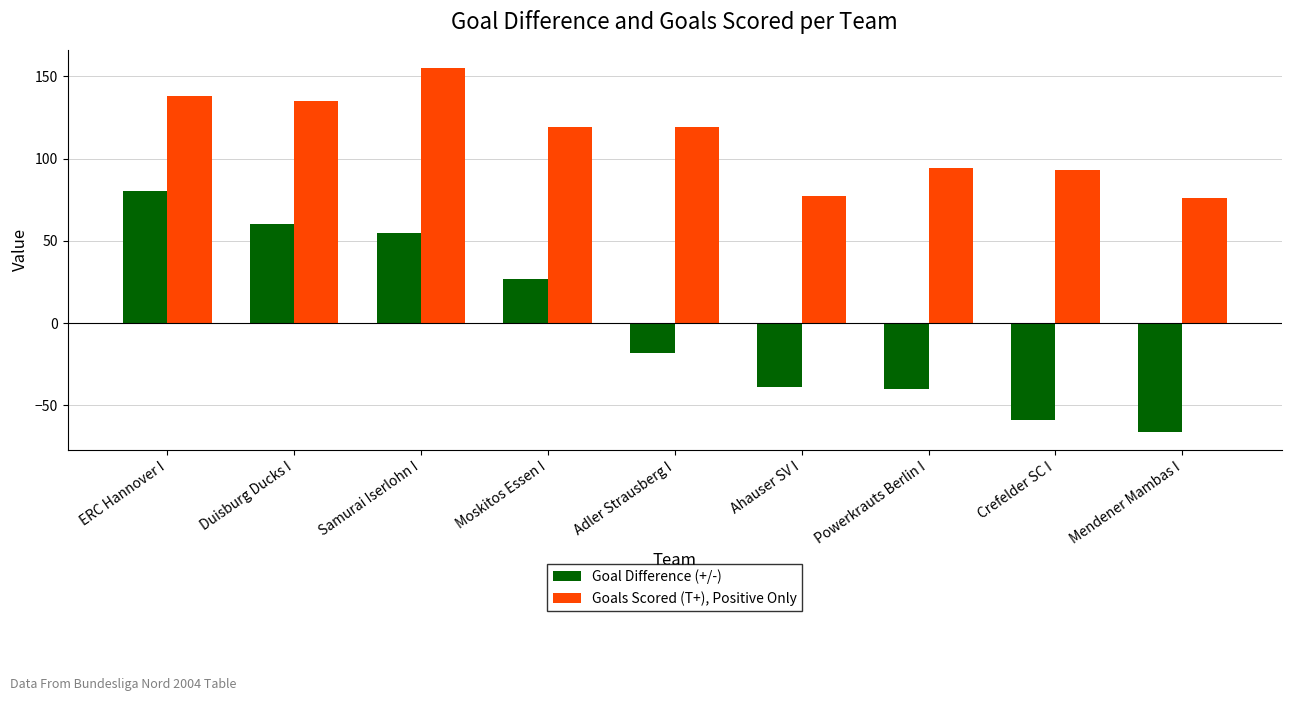

Rank the series at Powerkrauts Berlin I from lowest to highest value.

Goal Difference (+/-), Goals Scored (T+), Positive Only